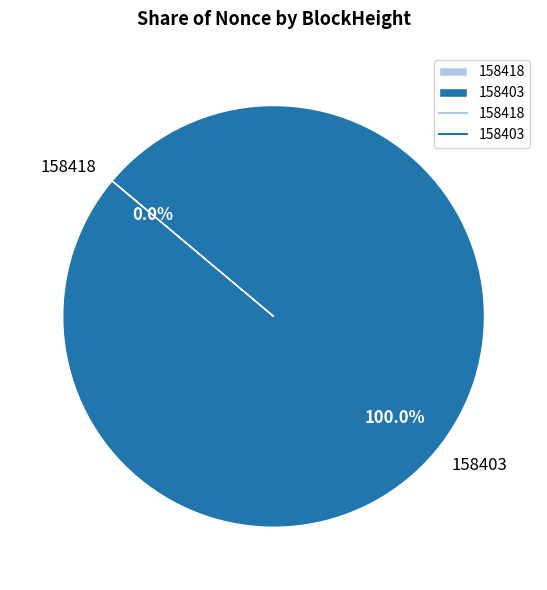

Which slice is the largest?

158403